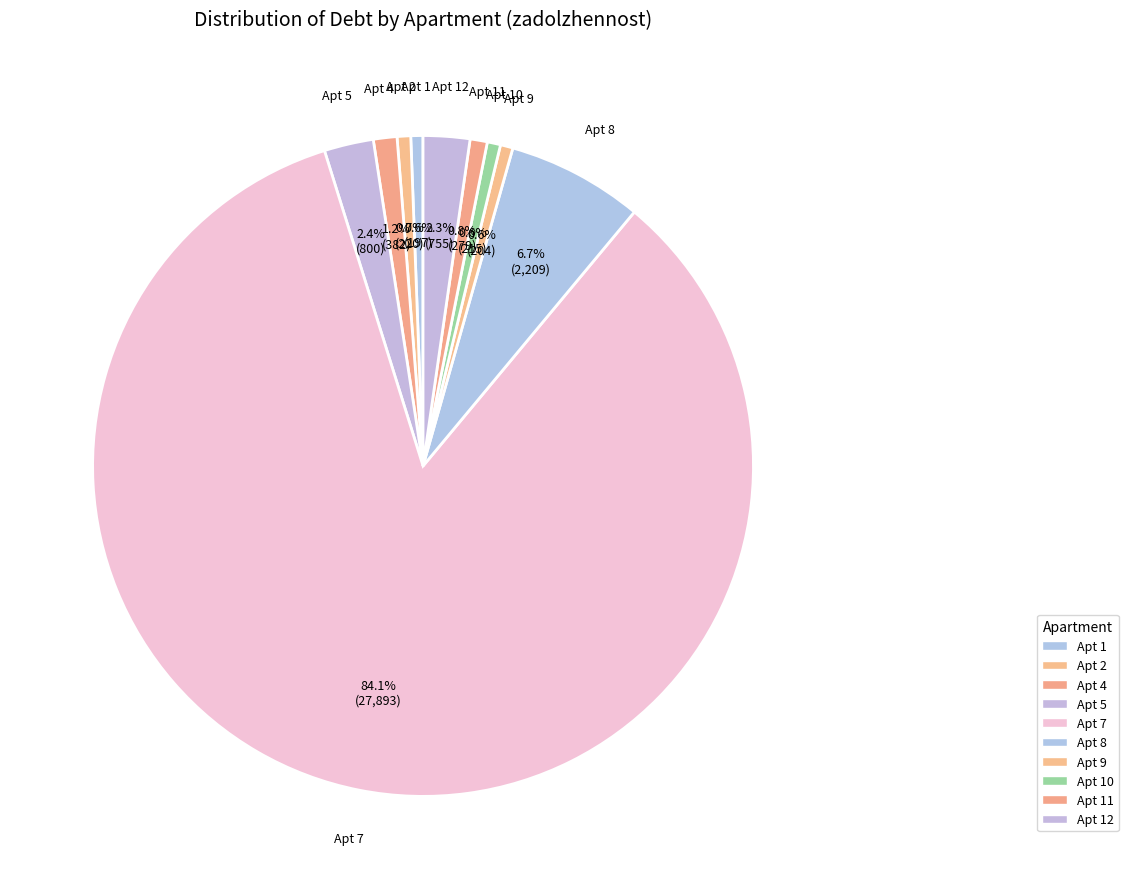

Count the number of slices in the pie.

10